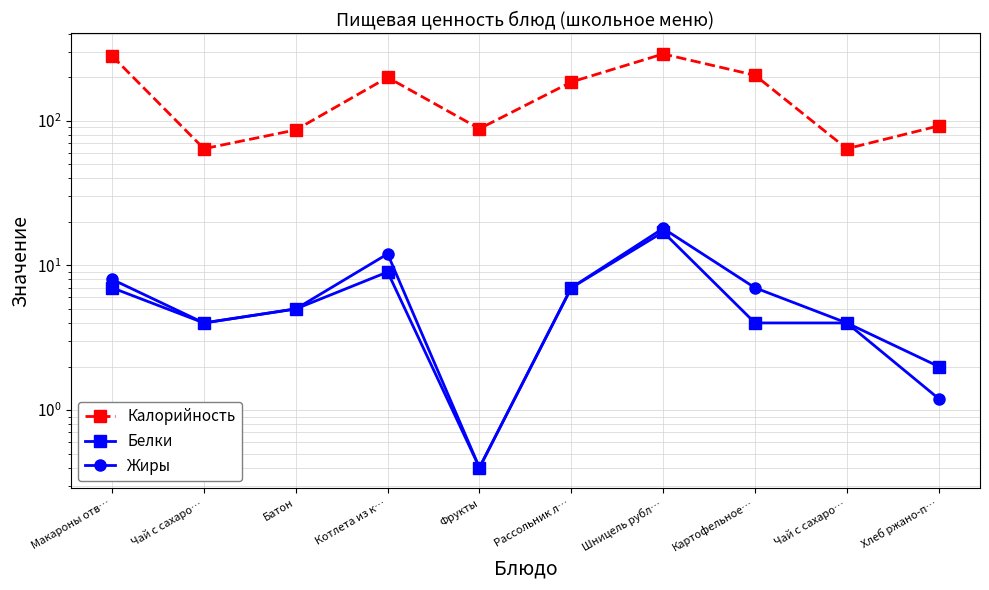

True or false: Жиры and Белки intersect in this chart.

False